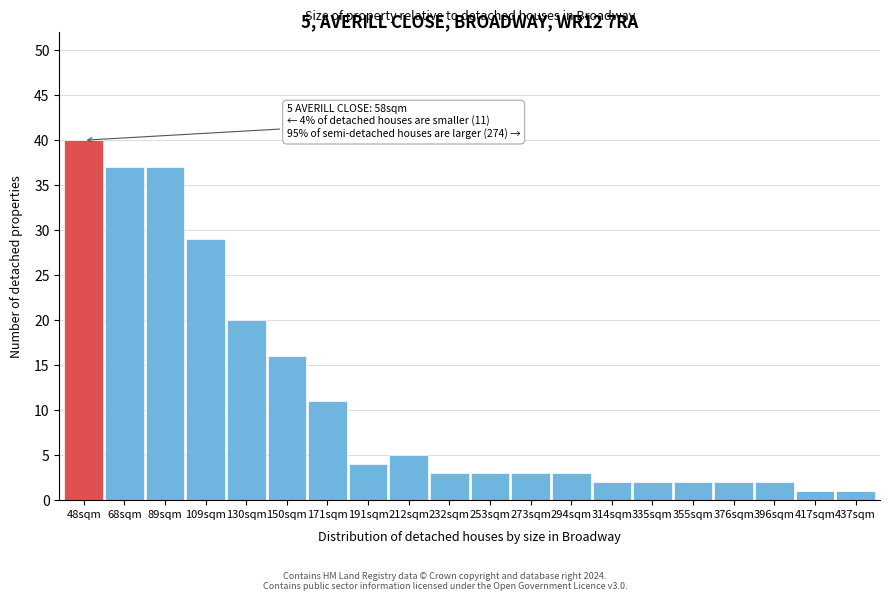

Reading left to right, extract all data points from this chart.

48sqm=40	68sqm=37	89sqm=37	109sqm=29	130sqm=20	150sqm=16	171sqm=11	191sqm=4	212sqm=5	232sqm=3	253sqm=3	273sqm=3	294sqm=3	314sqm=2	335sqm=2	355sqm=2	376sqm=2	396sqm=2	417sqm=1	437sqm=1